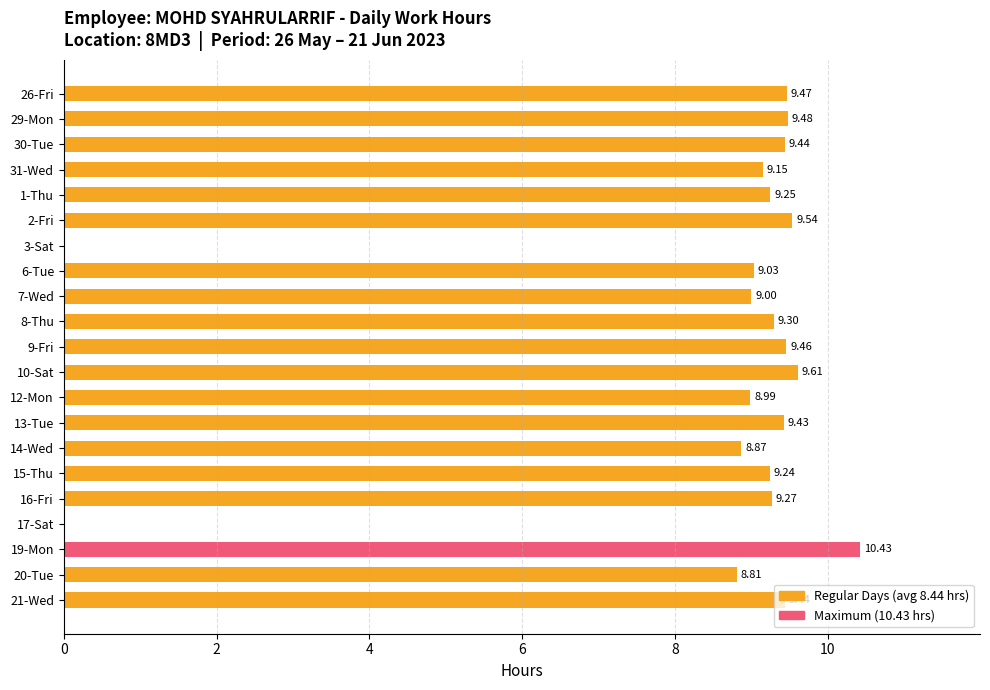

Are the bars grouped side by side (vs. stacked)?

No